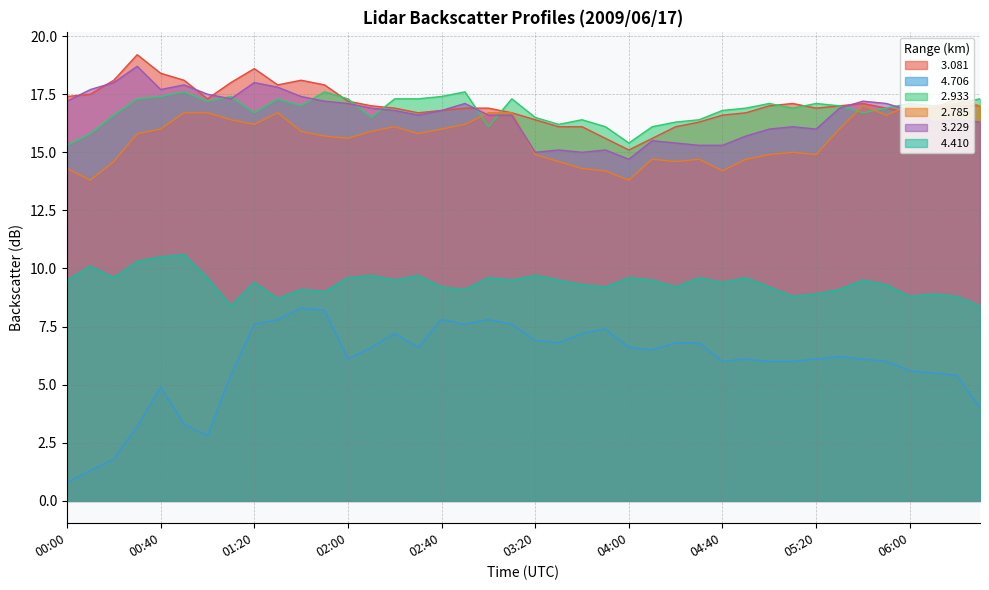

Rank the categories by   3.229 value from lowest to highest.

04:00, 03:20, 03:40, 03:30, 03:50, 04:30, 04:40, 04:20, 04:10, 04:50, 05:00, 05:20, 05:10, 06:10, 06:30, 06:20, 02:30, 03:00, 03:10, 02:20, 02:40, 06:00, 02:10, 05:30, 02:00, 02:50, 05:50, 00:00, 01:50, 05:40, 01:10, 01:40, 01:00, 00:10, 00:40, 01:30, 00:50, 00:20, 01:20, 00:30